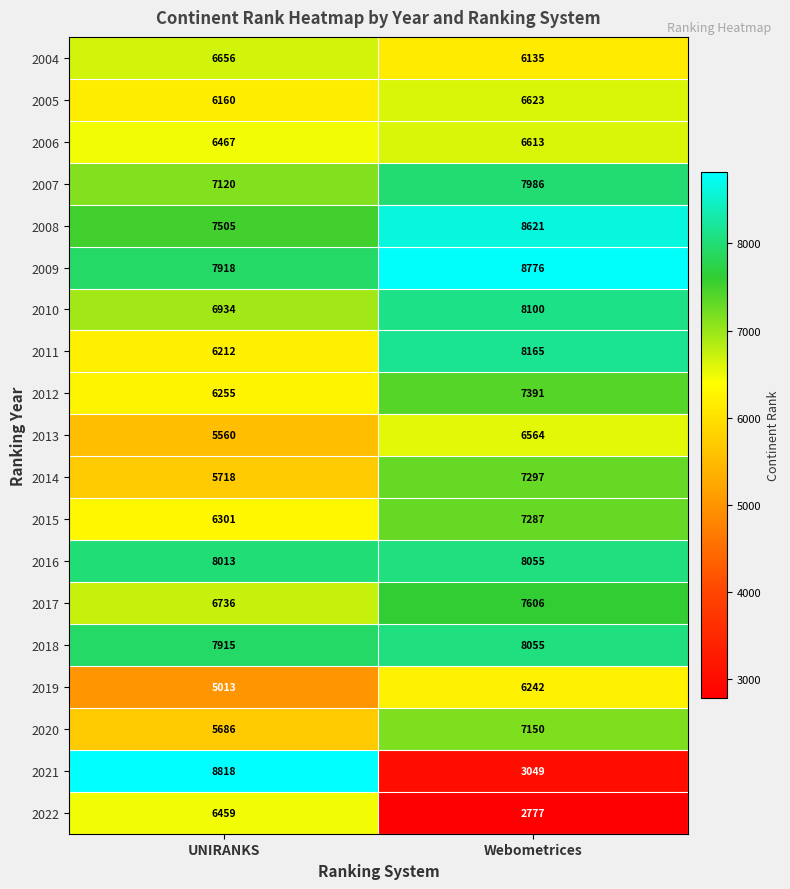

True or false: 2020 has a value of 1386 at UNIRANKS.

False